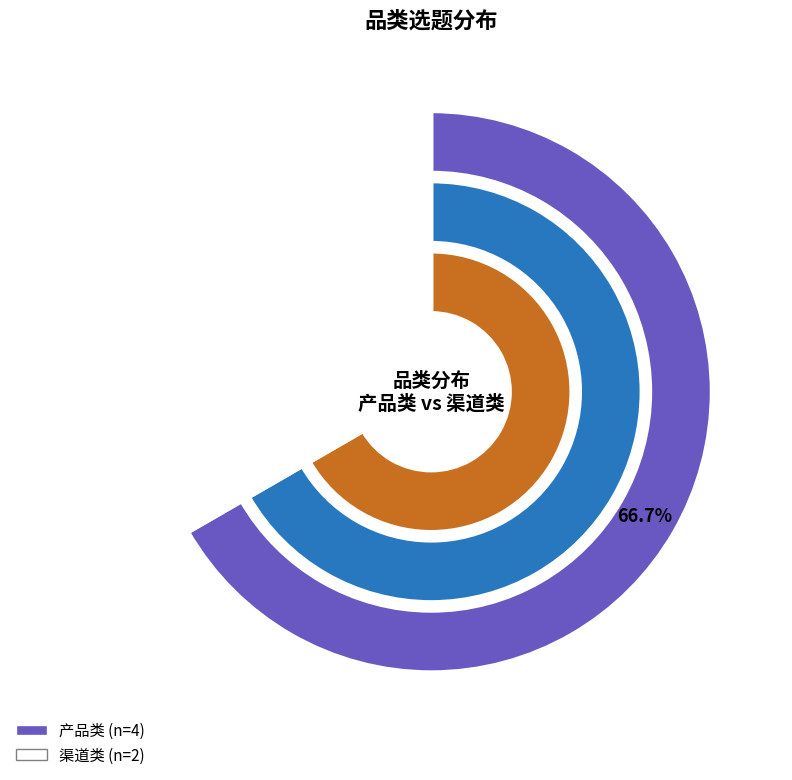

Which has a higher value, 渠道类 or 产品类?

产品类